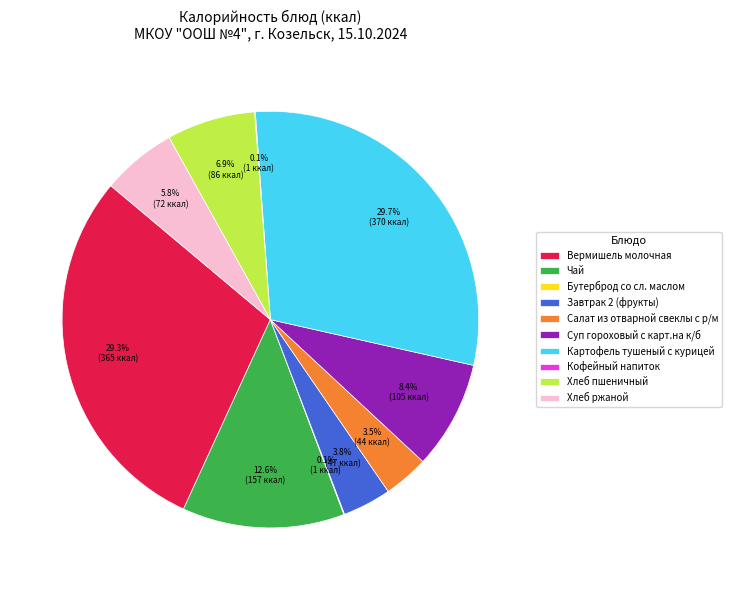

Is there any slice that represents more than half of the pie?

No